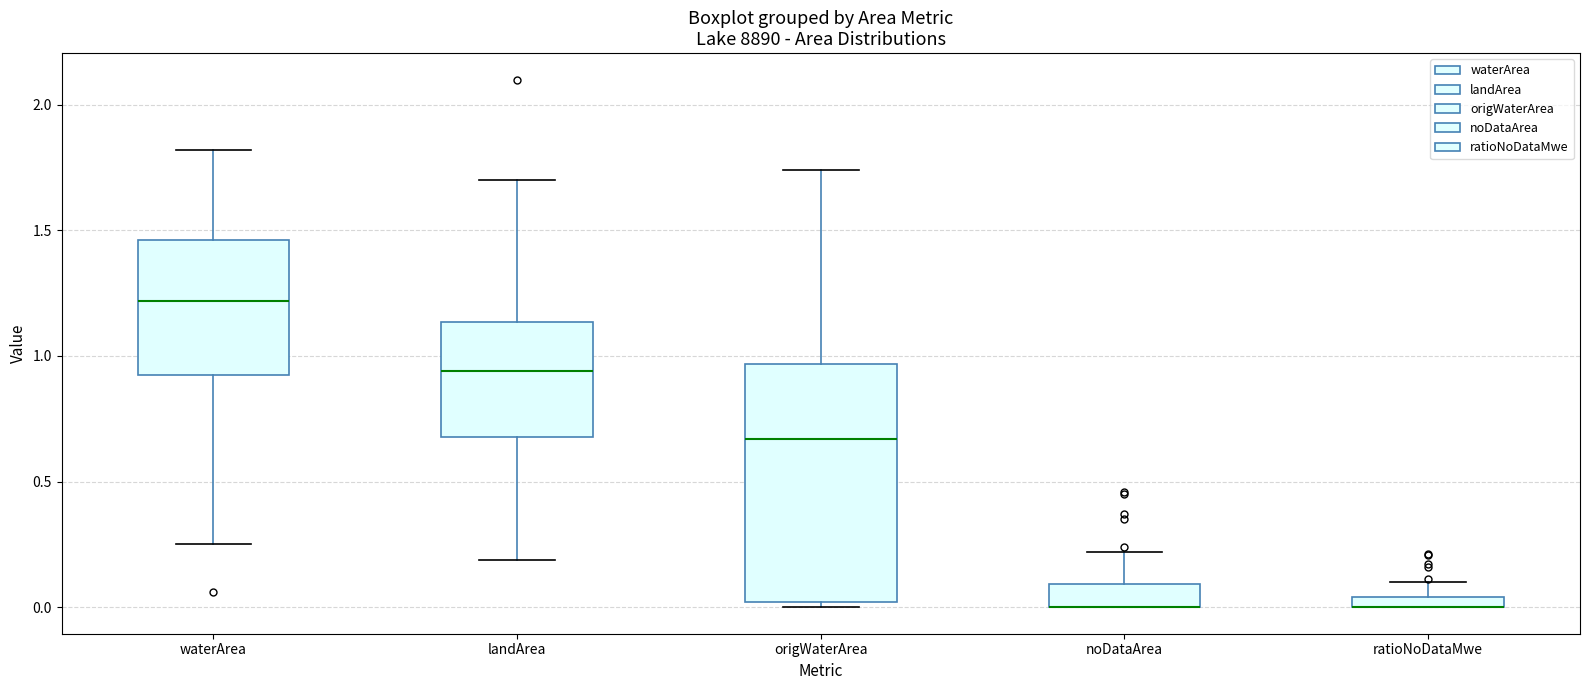

Where is the lower edge of the box for ratioNoDataMwe on the y-axis? The values are not printed on the chart, so give them approximately, as read against the axis.

0.00